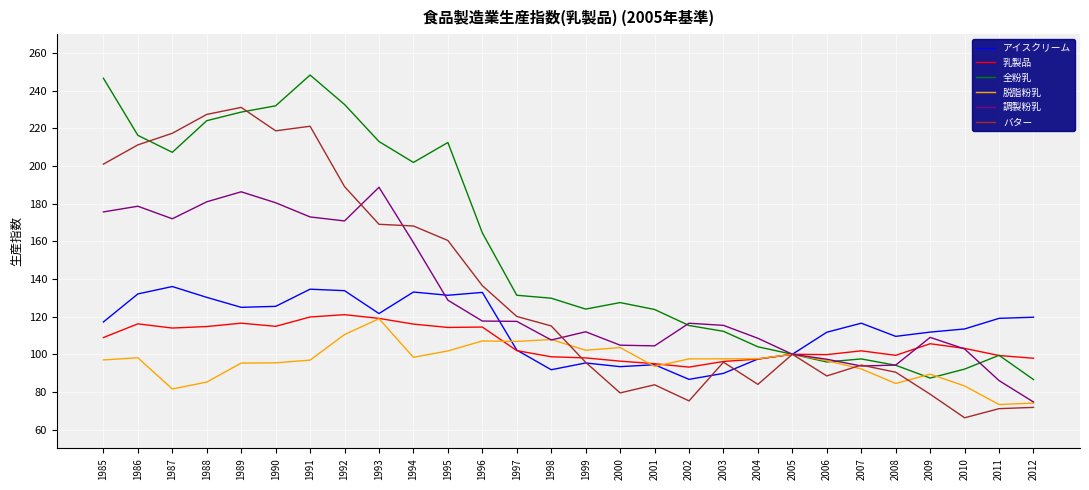

True or false: アイスクリーム has a value of 51.5 at 2009.

False